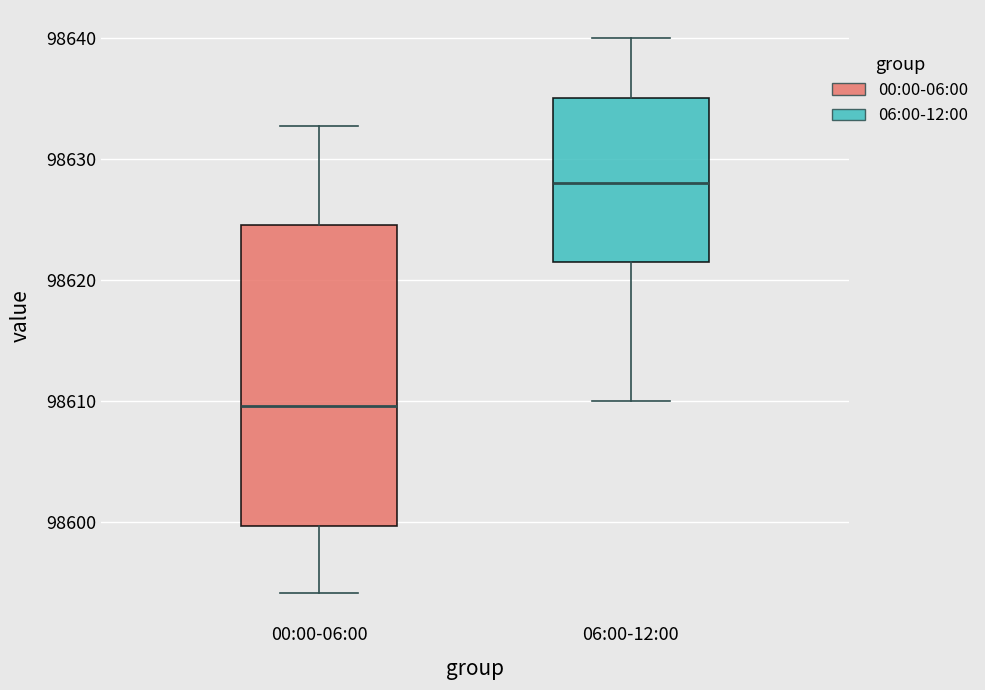

Reading left to right, transcribe this box plot: for each box, give where its median line is, the range the box spans, and where its two whiskers end, as read against the y-axis. The values are not printed on the chart, so give them approximately, as read against the axis.

00:00-06:00: median 98610, box 98600 to 98625, whiskers 98594 to 98633
06:00-12:00: median 98628, box 98622 to 98635, whiskers 98610 to 98640